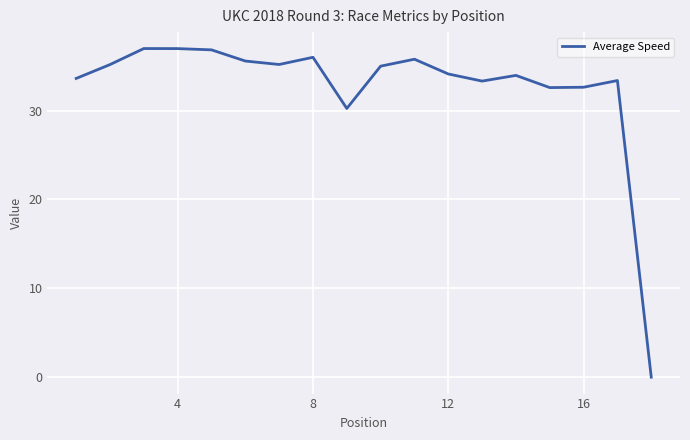

What is the difference between the maximum and minimum values?

37.0